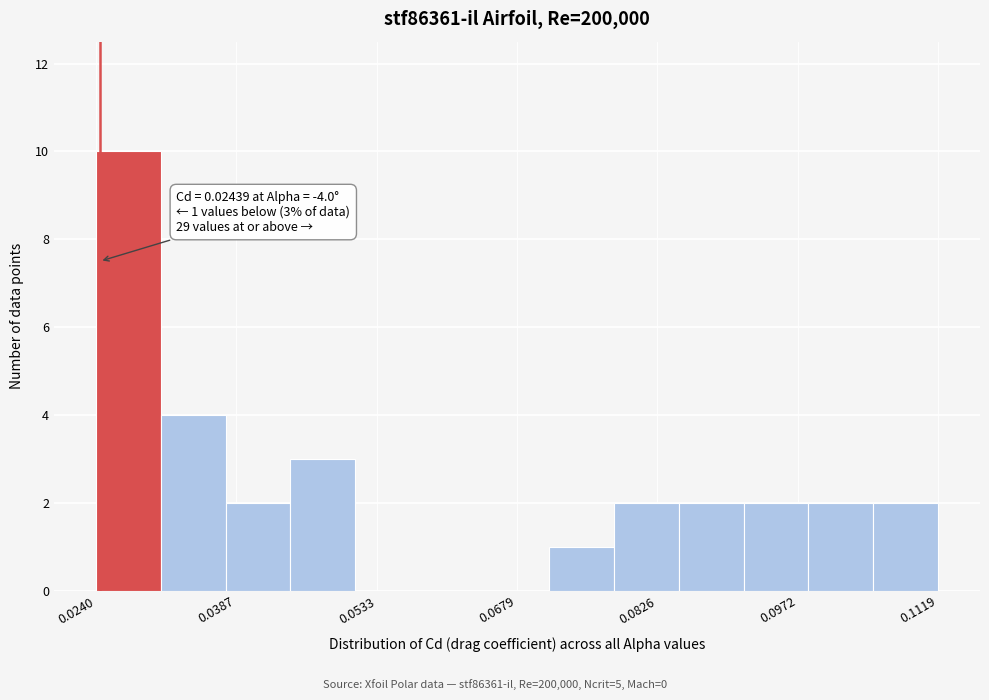

Read against the x-axis, roughly where is the centre of the tallest bar?

0.028